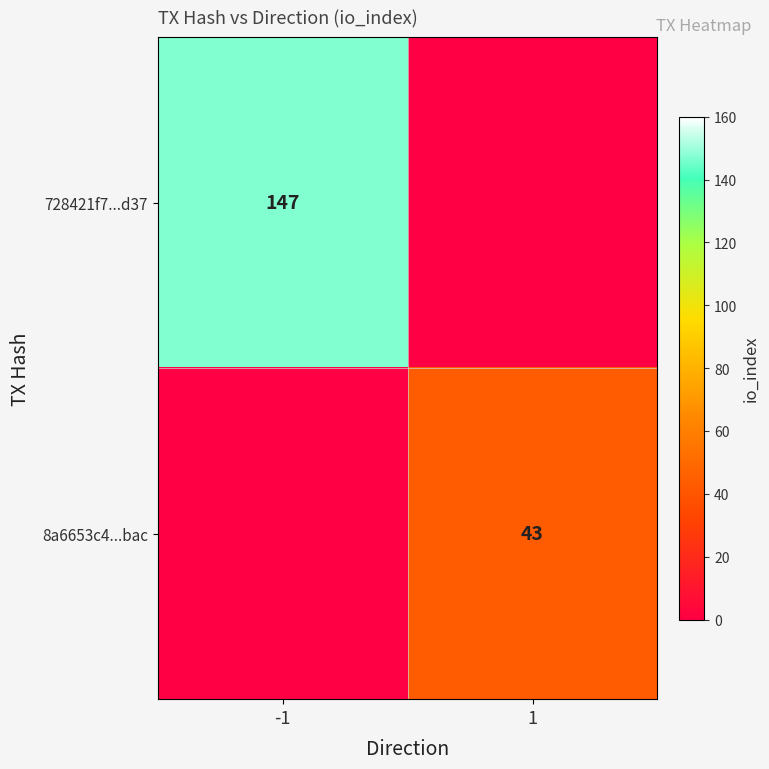

How many categories are shown in the chart?

2